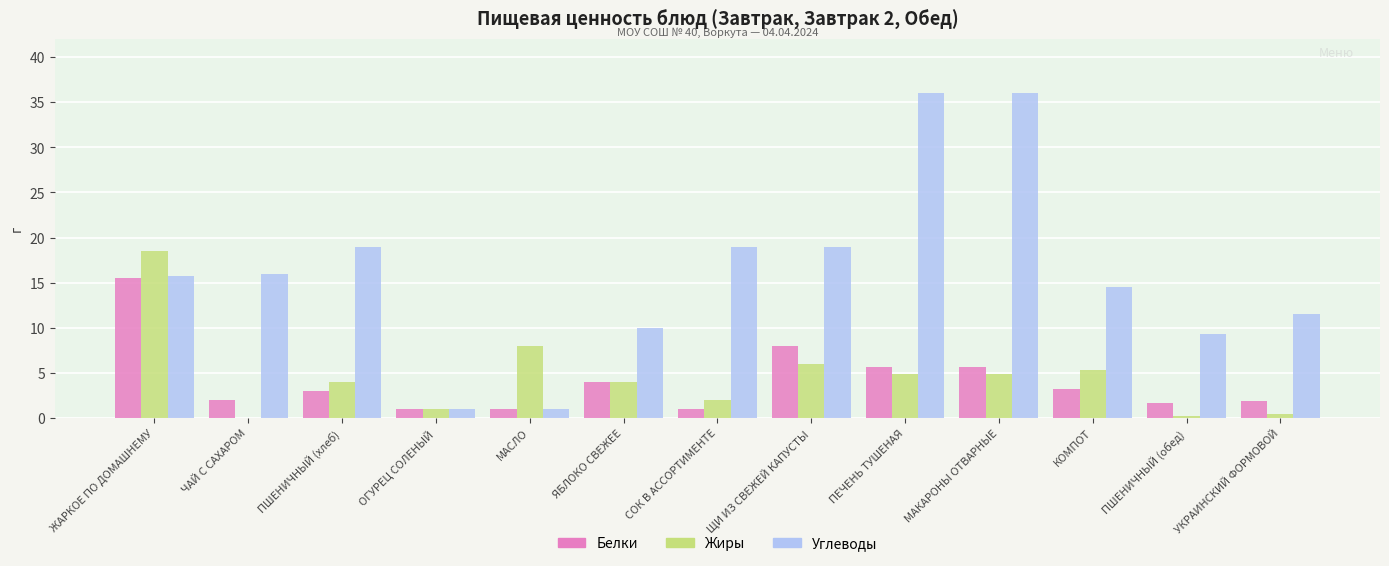

Which series changed the most between ЖАРКОЕ ПО ДОМАШНЕМУ and КОМПОТ?

Жиры